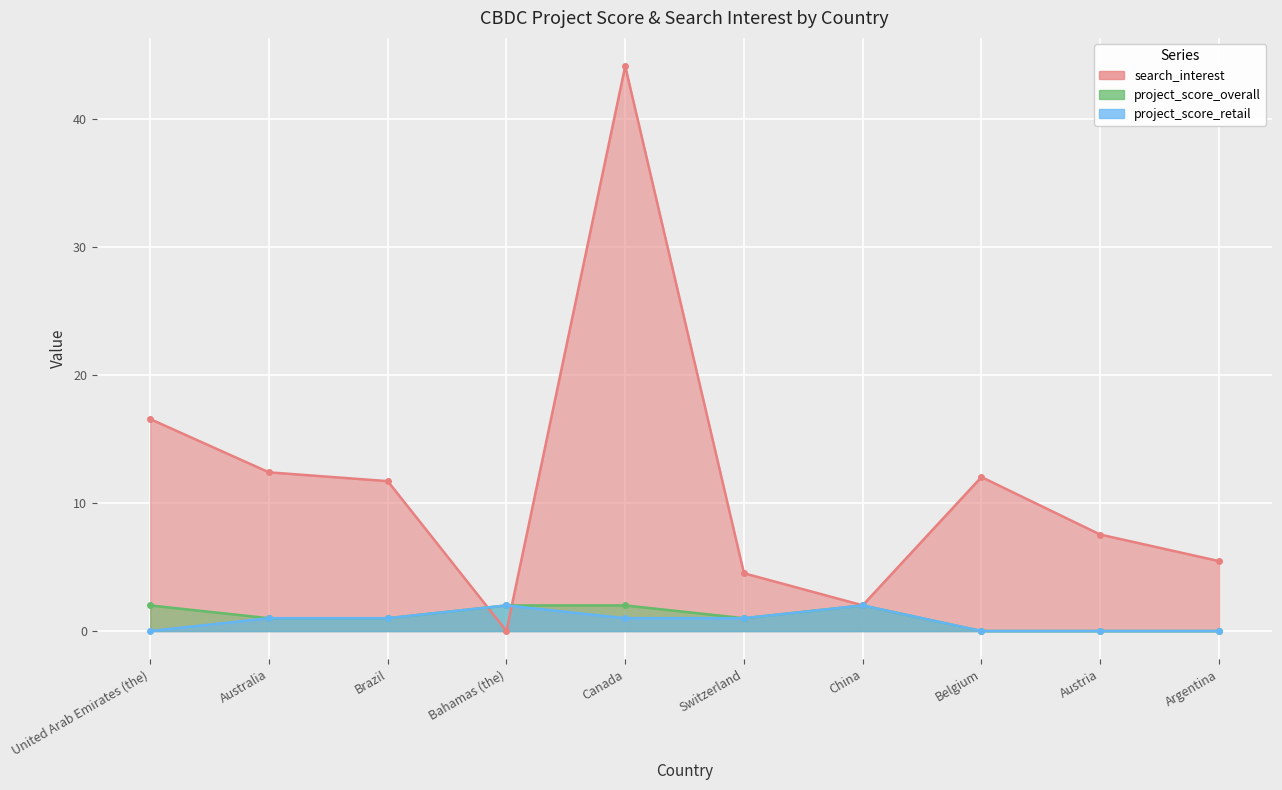

Is it true that project_score_retail equals 0.0 at Austria?

True